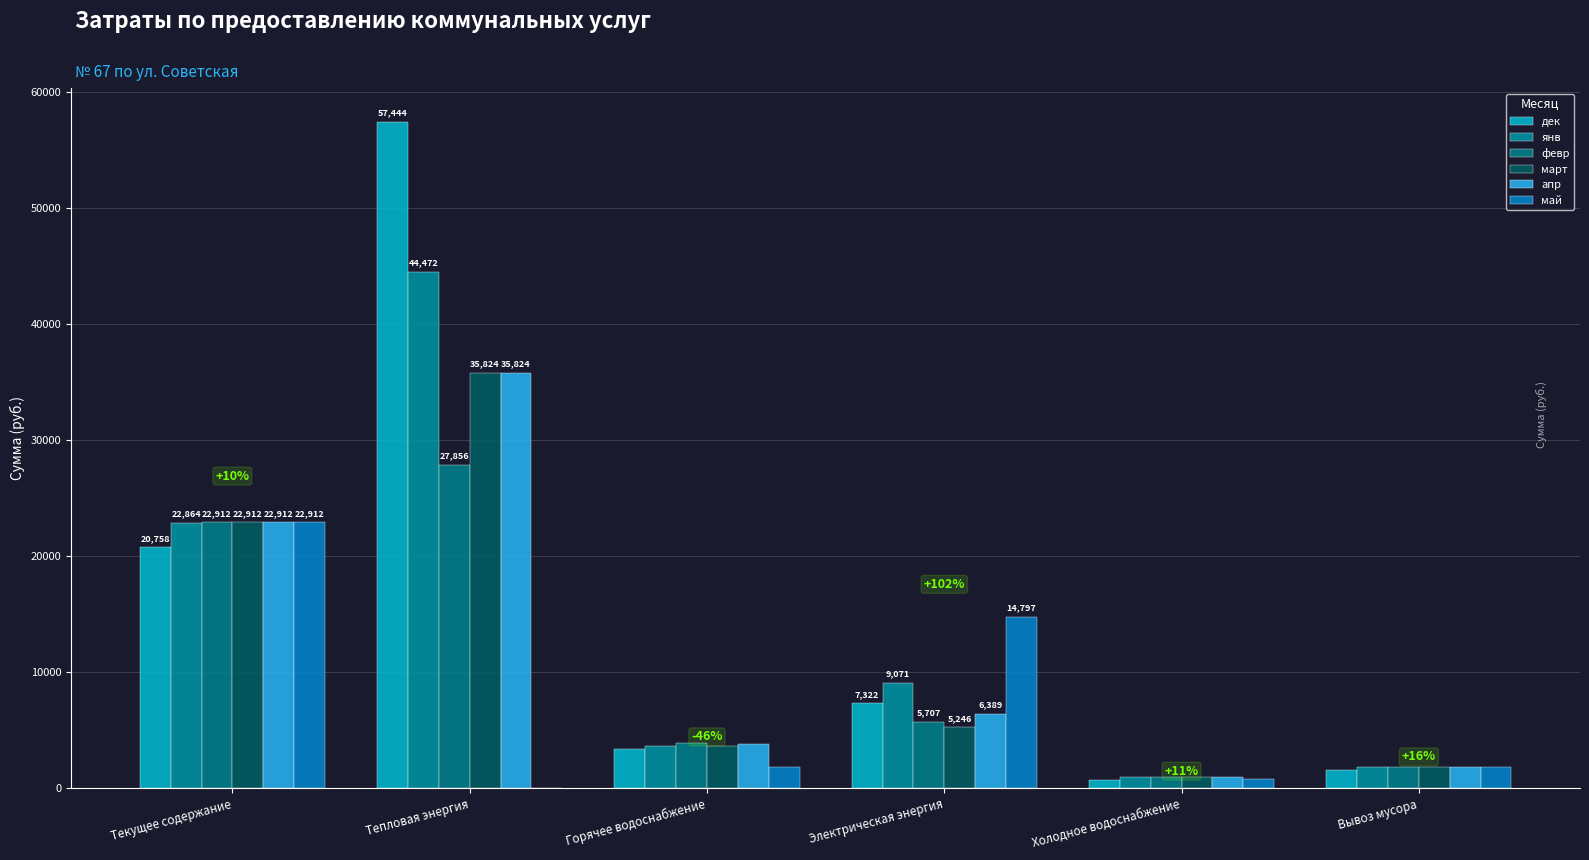

What are all the series names shown in the legend?

дек, янв, февр, март, апр, май